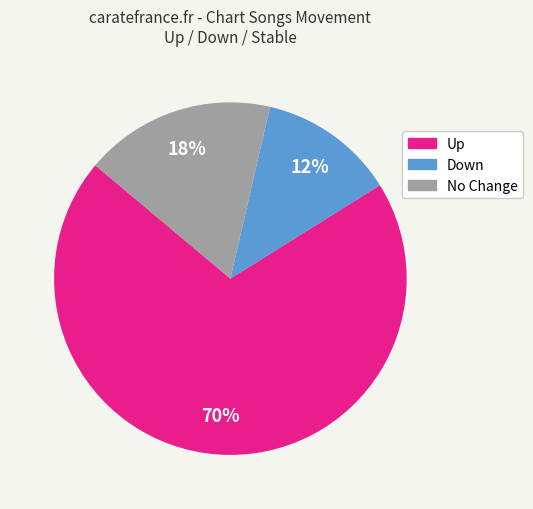

How many slices are in this pie chart?

3